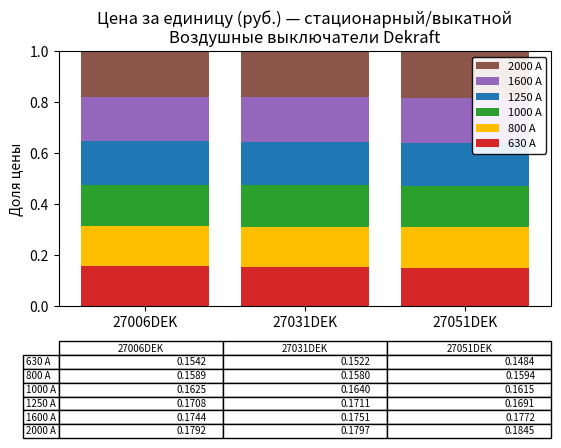

What is the total value across all series at 27051DEK?

1.0